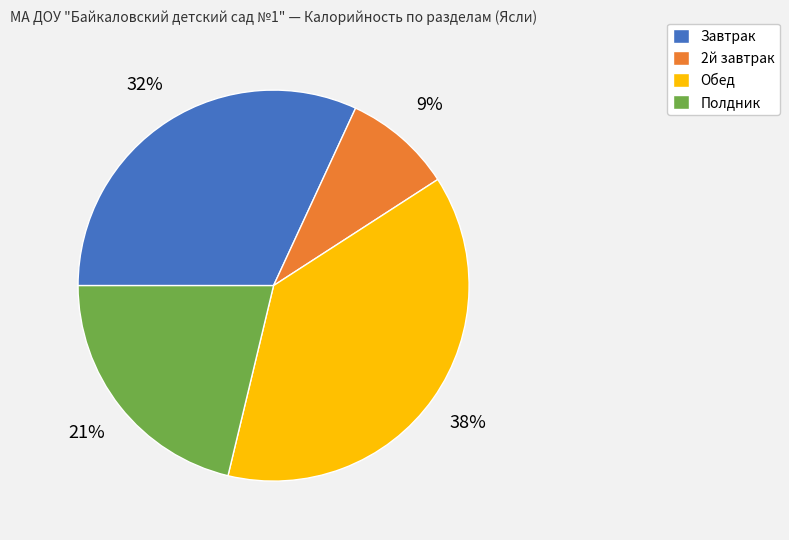

Is Завтрак the majority of the pie?

No